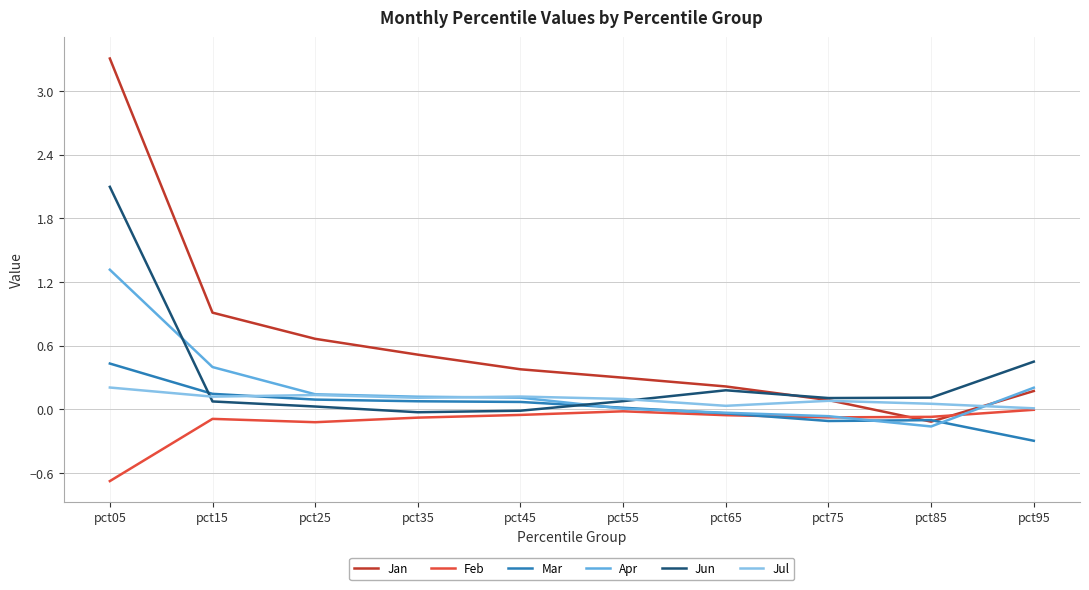

Is it true that Jul equals 0.1 at pct35?

True